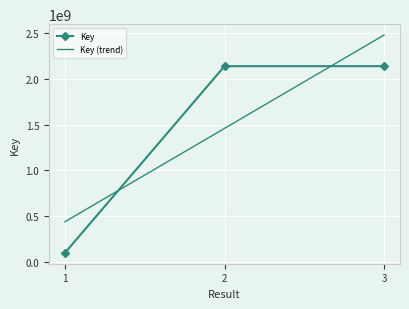

Is the value of Key (trend) at 2 greater than the value of Key at 1?

Yes